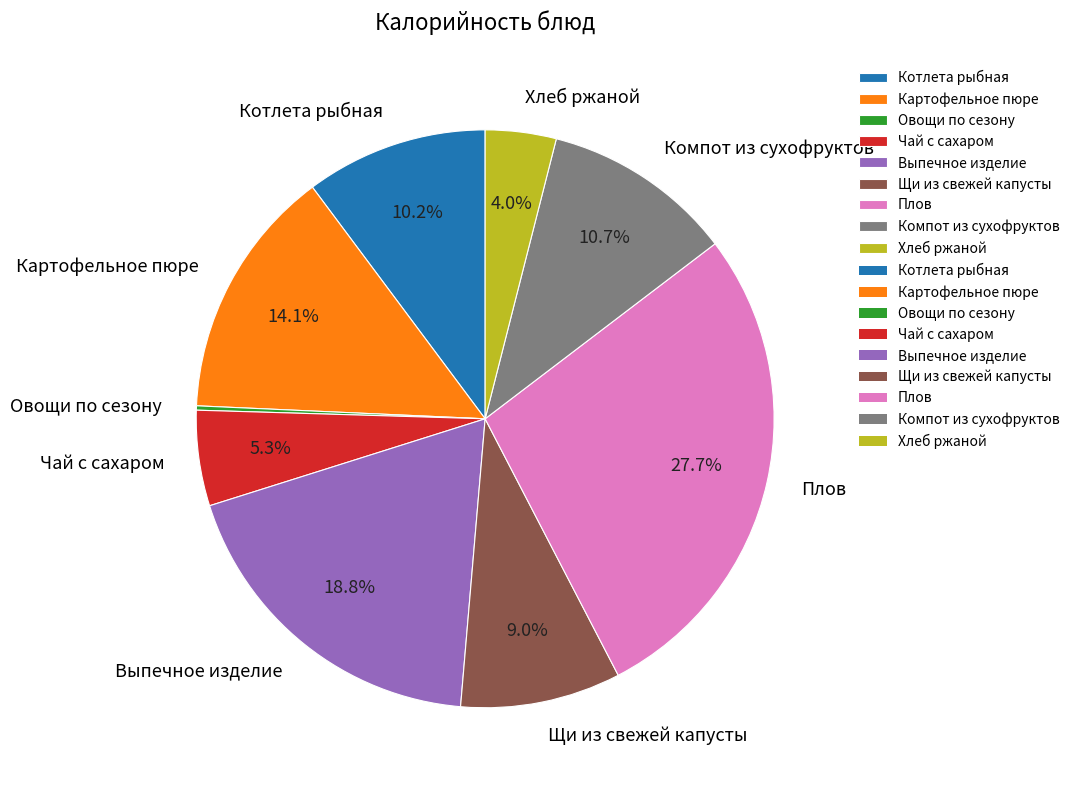

True or false: Компот из сухофруктов accounts for 11% of the total.

True